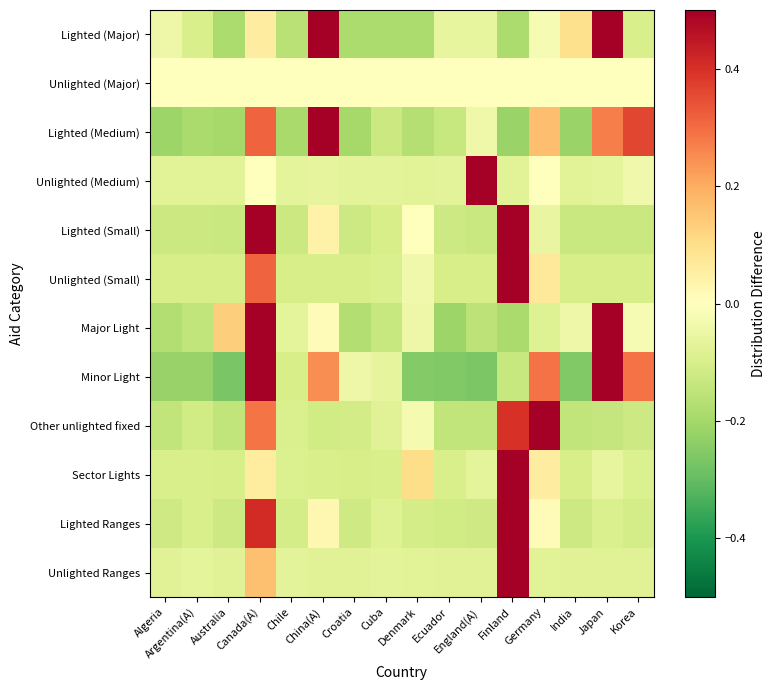

Which category has the lowest value across all series?

Australia